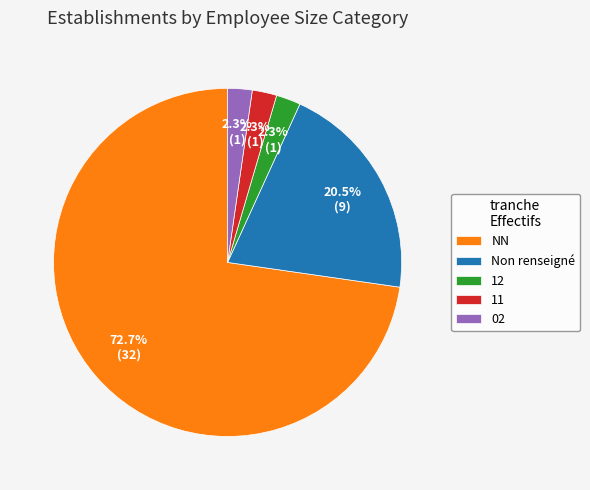

To the nearest percent, what percentage of the pie is NN?

73%